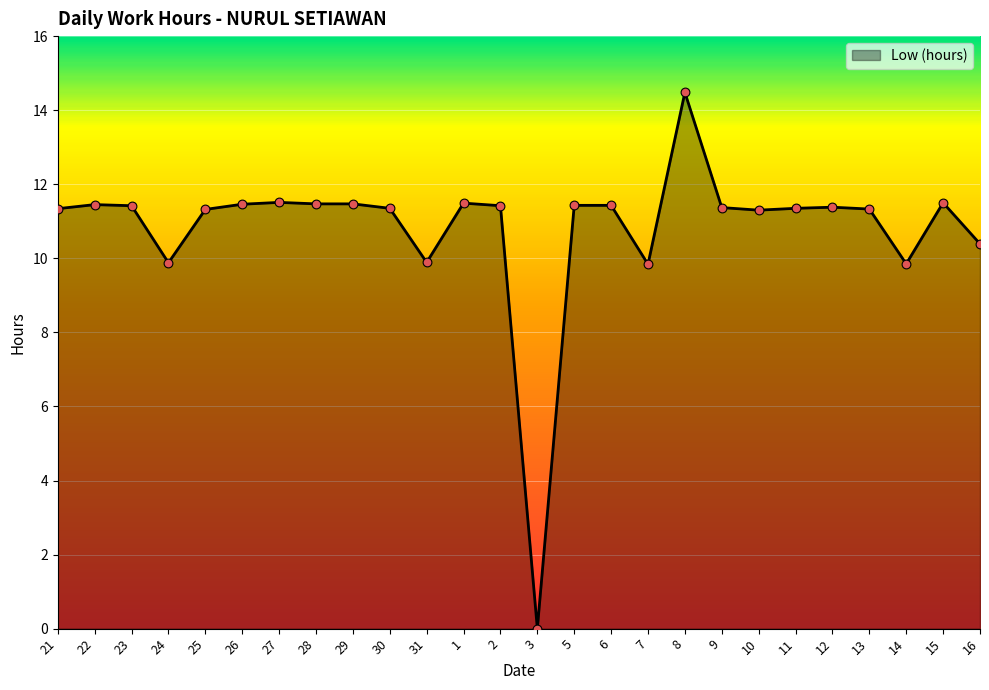

What is the change in value from 3 to 5?

+11.4